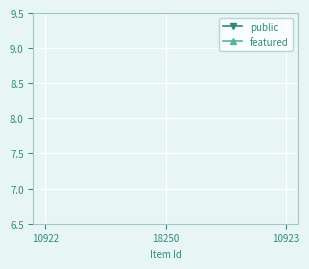

Rank the categories by featured value from lowest to highest.

10922, 18250, 10923